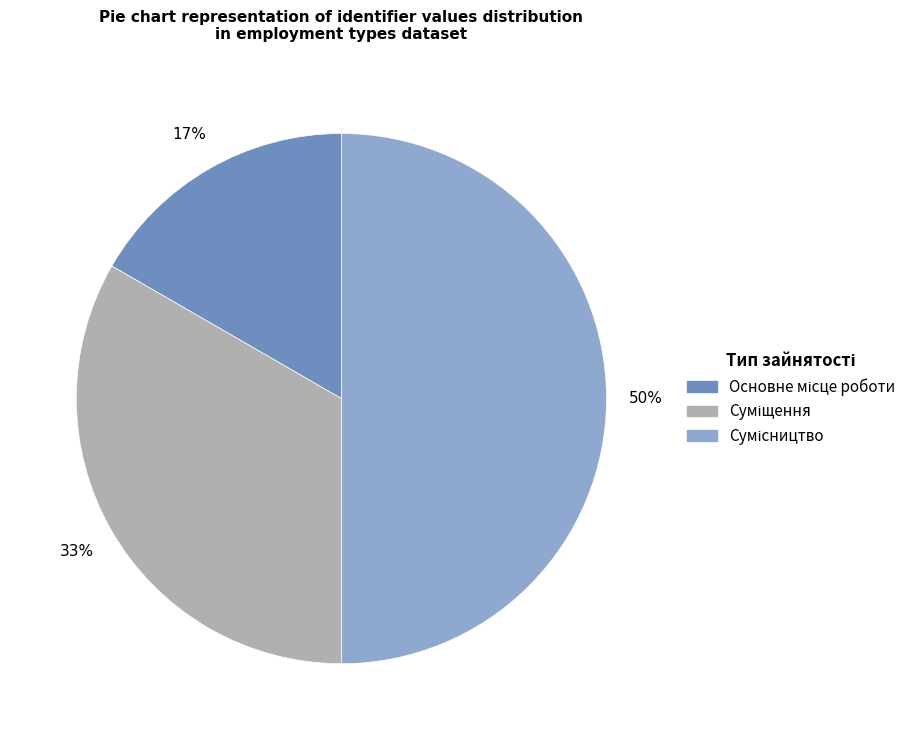

To the nearest percent, what is the average slice percentage?

33%